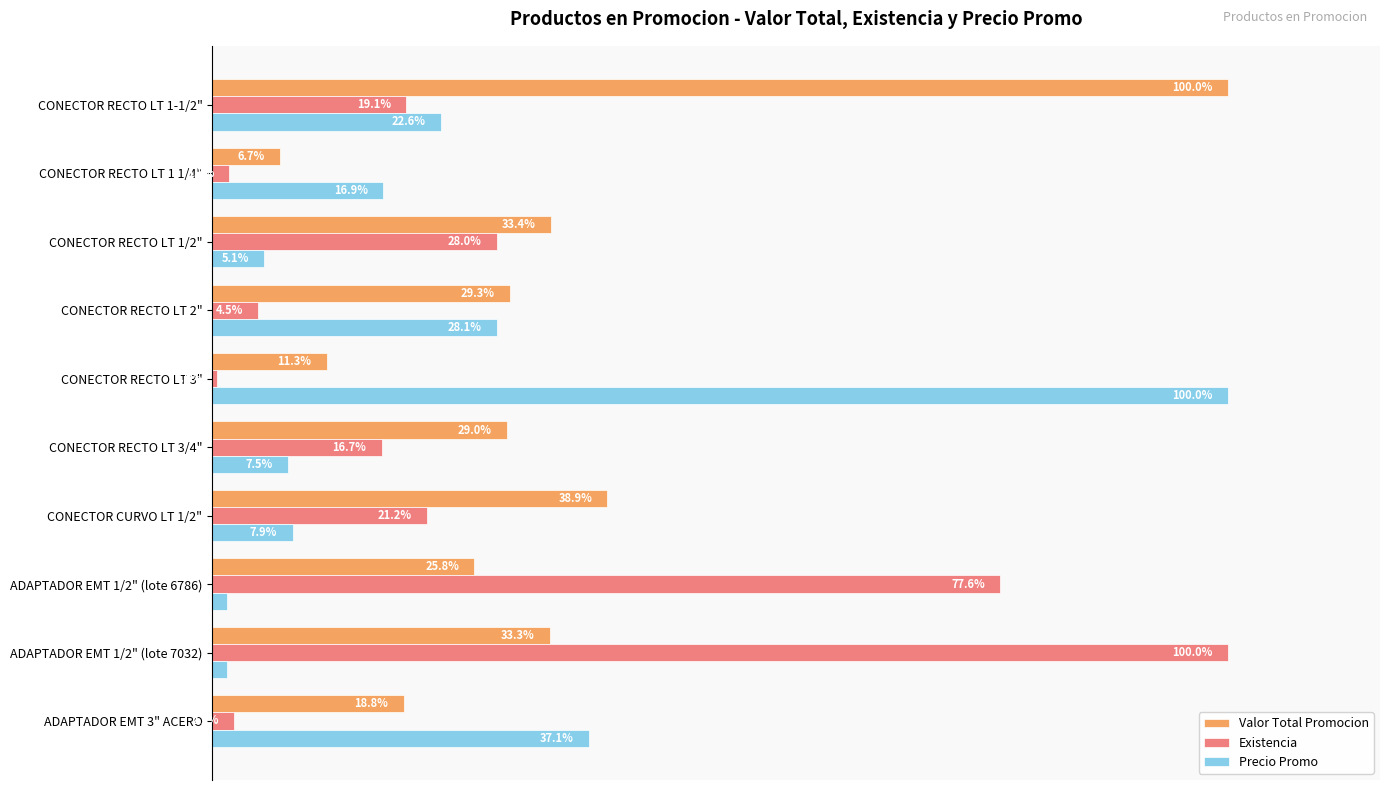

Rank the series by their average value, from highest to lowest.

Valor Total Promocion, Existencia, Precio Promo